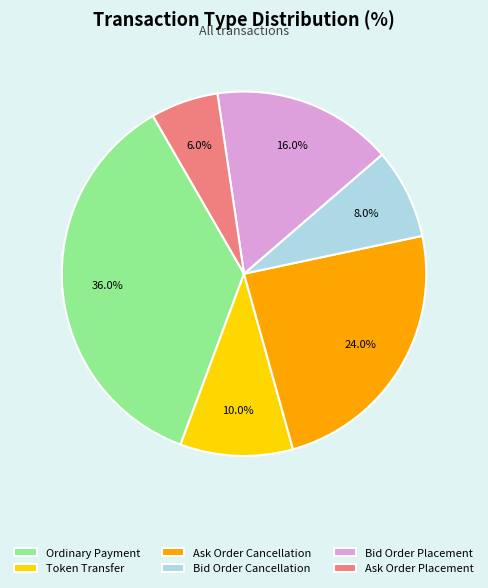

Rank the categories by value from highest to lowest.

Ordinary Payment, Ask Order Cancellation, Bid Order Placement, Token Transfer, Bid Order Cancellation, Ask Order Placement